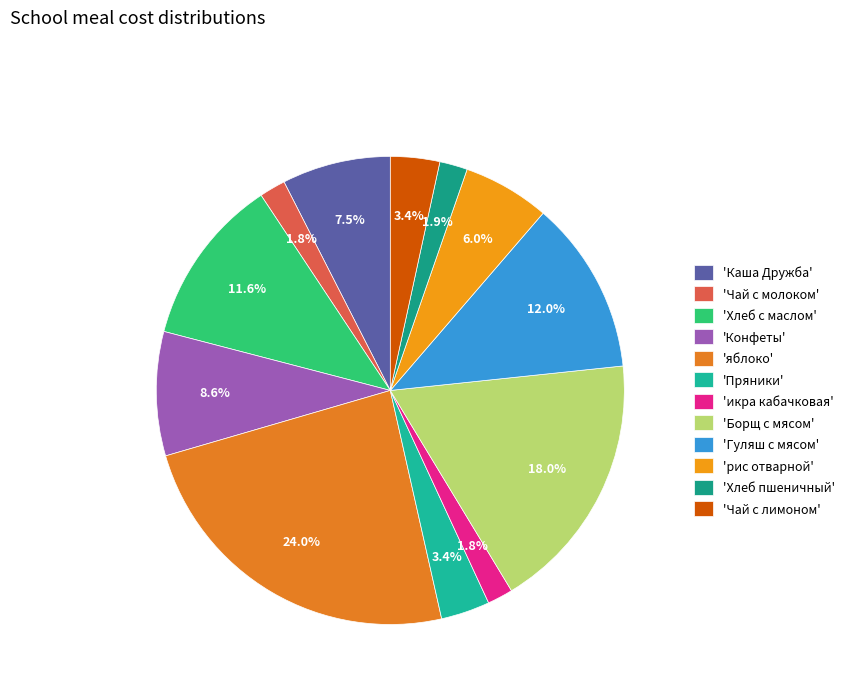

Is there any slice that represents more than half of the pie?

No